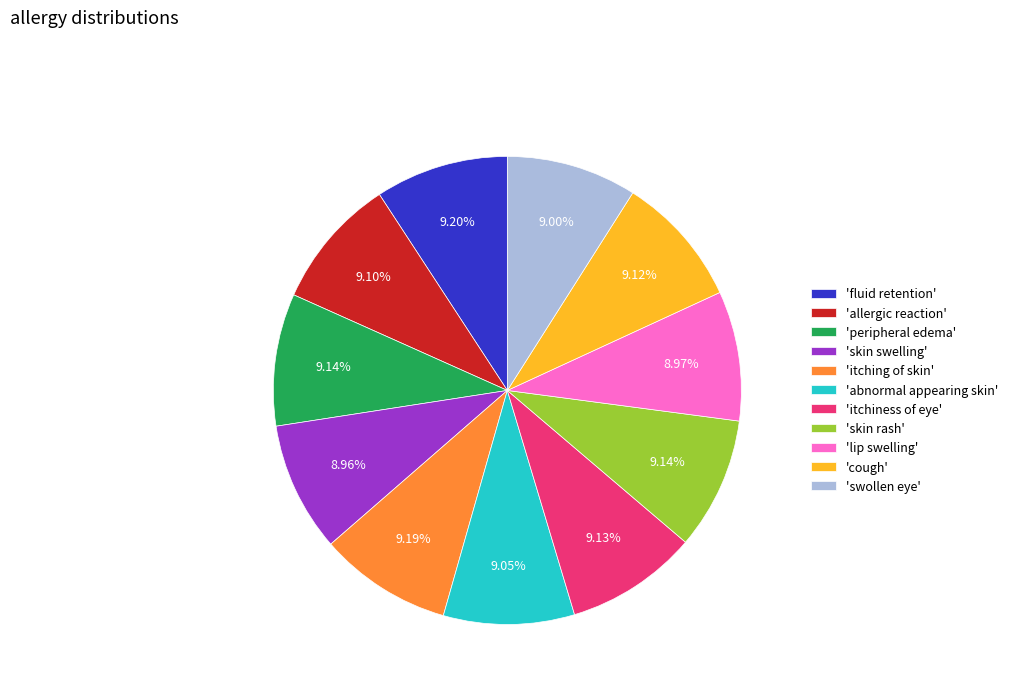

Approximately how many times larger is the value at 'skin rash' compared to 'peripheral edema'?

1.0